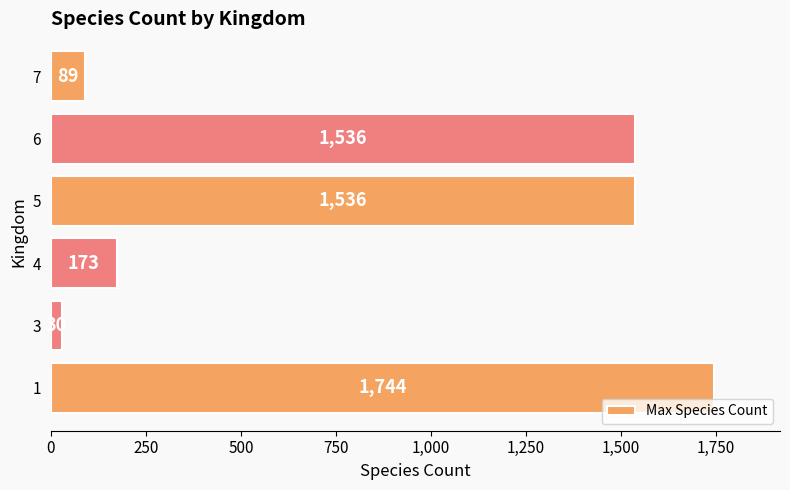

Count the number of categories in the chart.

6